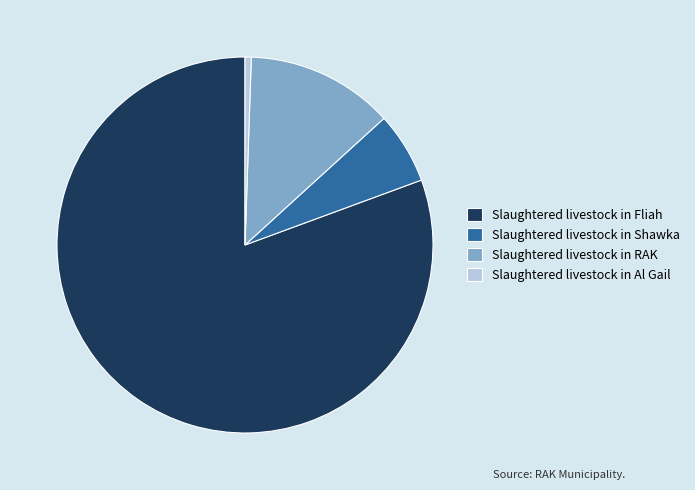

Is the sum of Slaughtered livestock in Al Gail and Slaughtered livestock in Fliah greater than half?

Yes